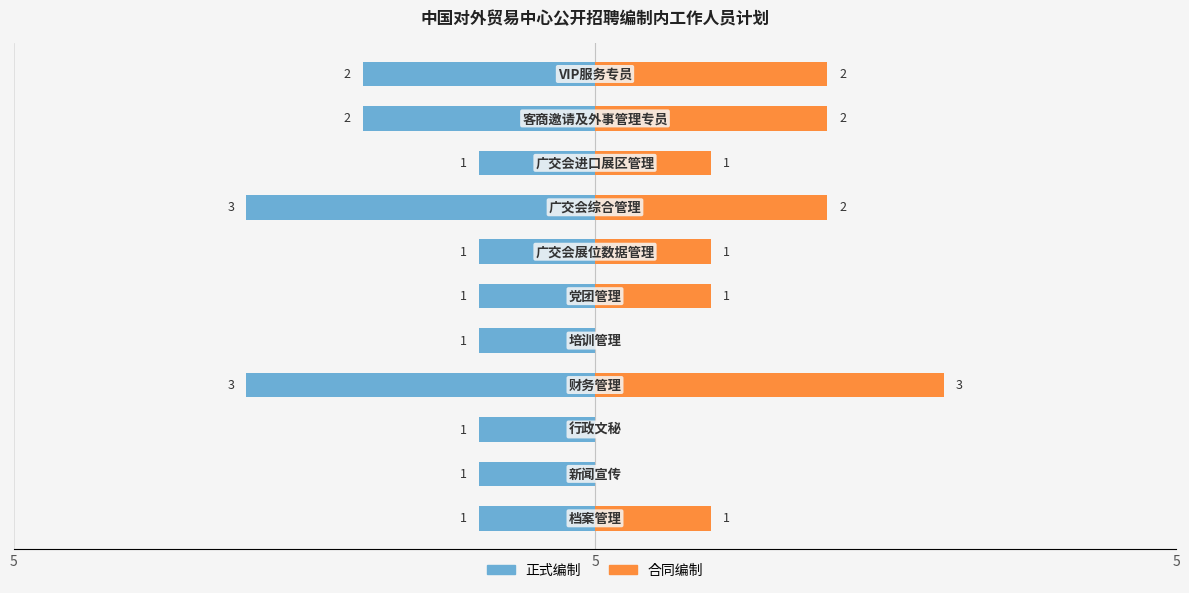

Is the value of 正式编制 at 7 greater than the value of 合同编制 at 5?

No